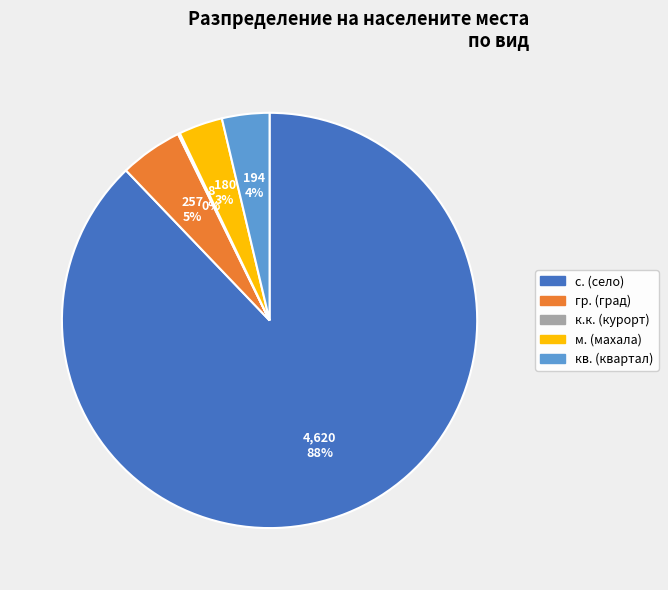

Is there any slice that represents more than half of the pie?

Yes